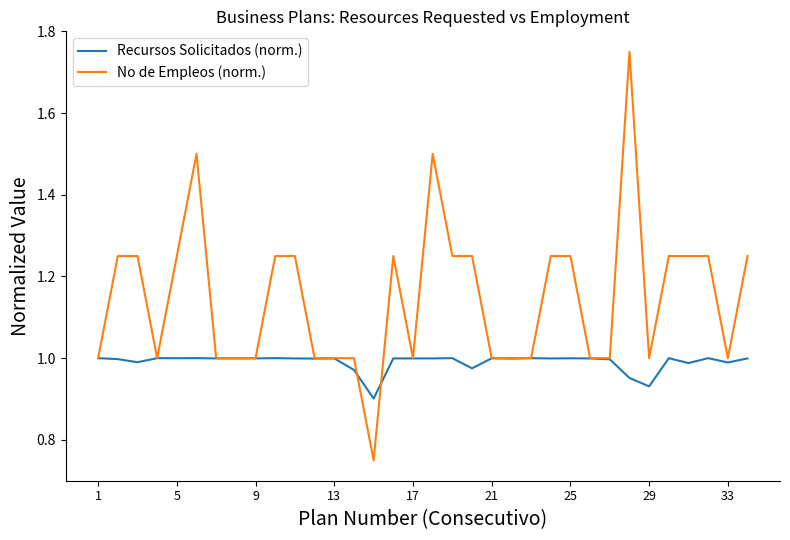

Which series has the largest total across all categories?

No de Empleos (norm.)